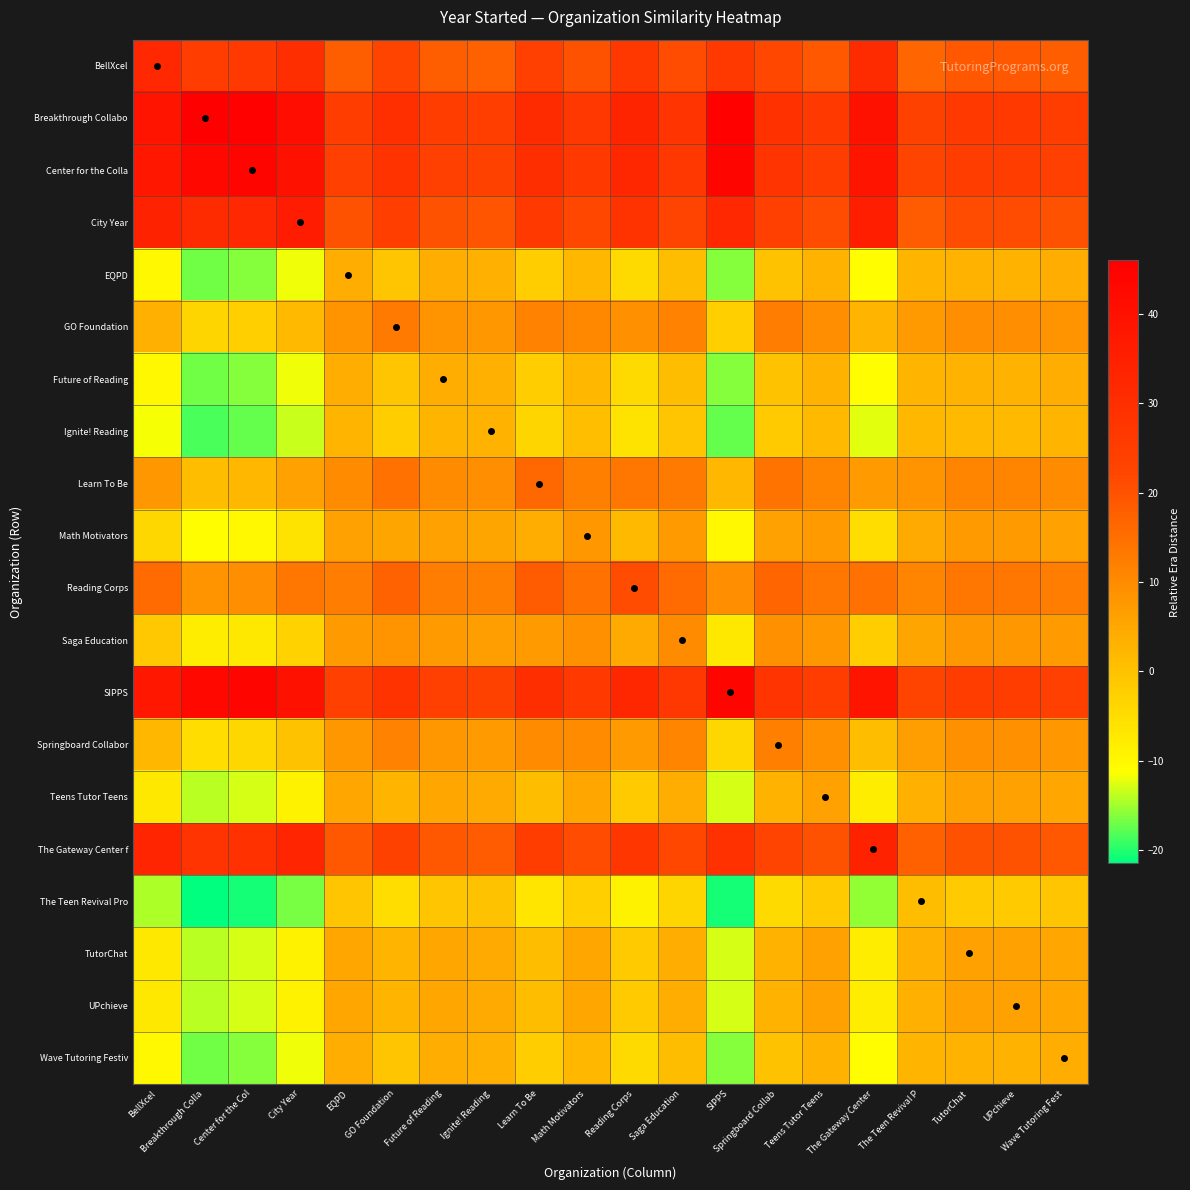

Rank the series at UPchieve from lowest to highest value.

The Teen Revival Pro, Ignite! Reading, EQPD, Future of Reading, Wave Tutoring Festiv, Teens Tutor Teens, TutorChat, UPchieve, Math Motivators, Saga Education, Springboard Collabor, GO Foundation, Learn To Be, Reading Corps, BellXcel, The Gateway Center f, City Year, Center for the Colla, SIPPS, Breakthrough Collabo